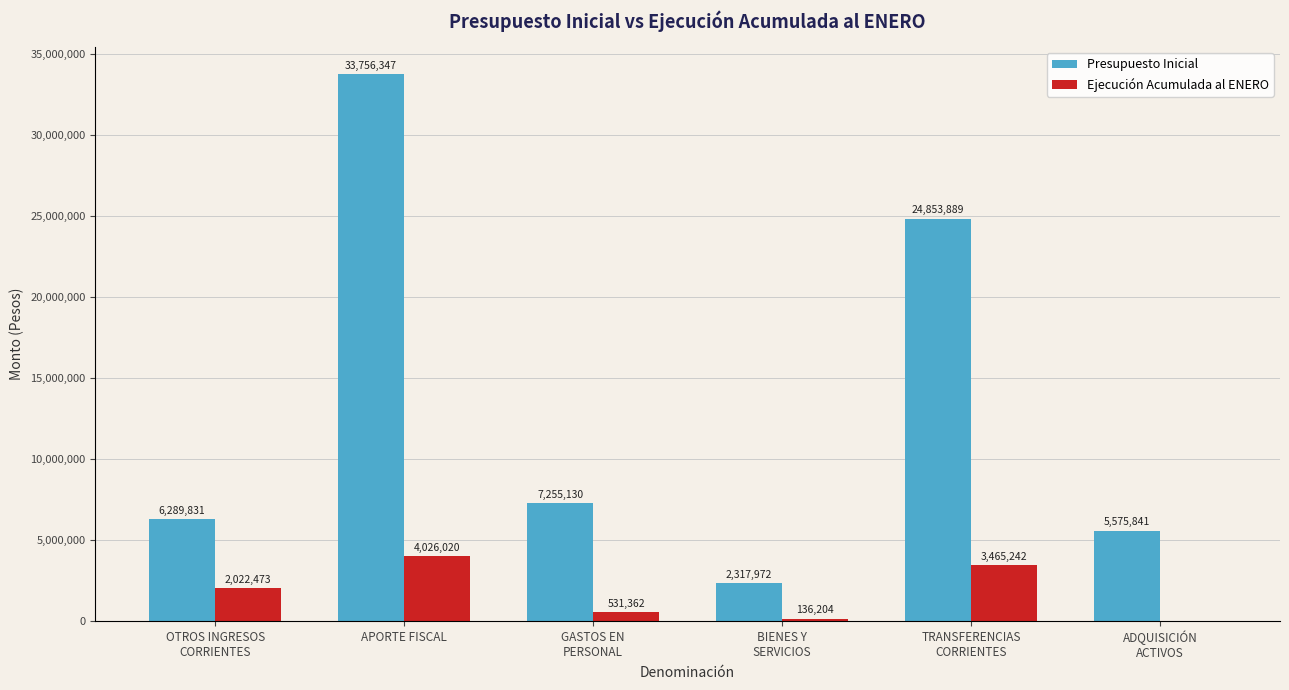

What is the sum of all Ejecución Acumulada al ENERO values?

10181301